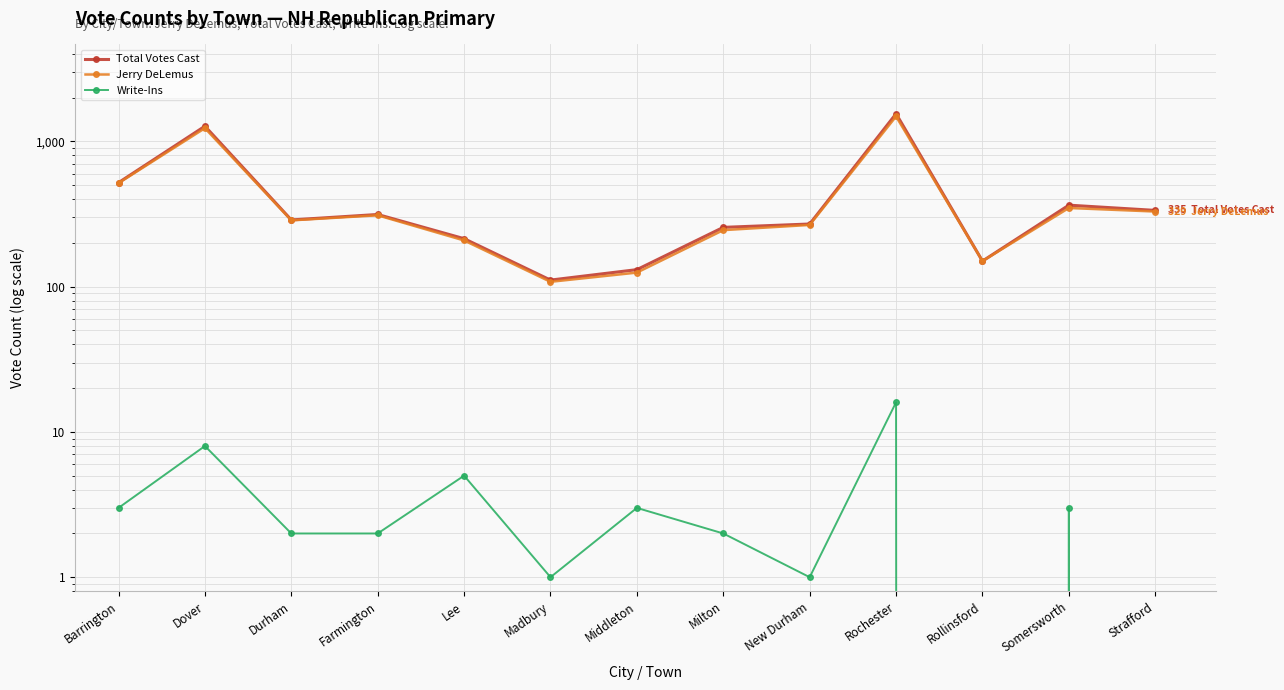

True or false: Write-Ins has a value of 2 at Somersworth.

False